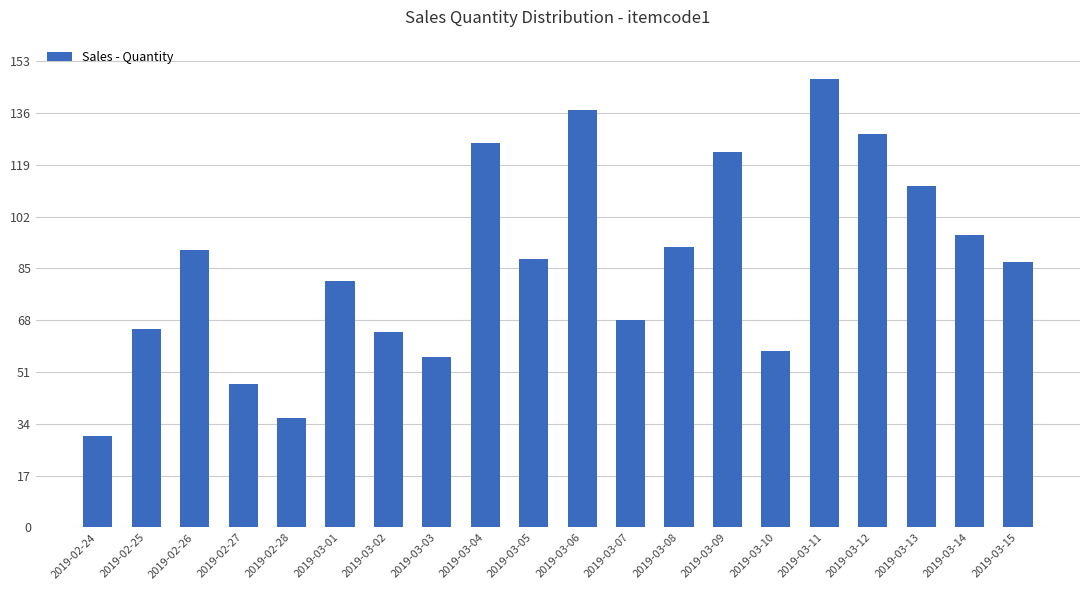

What is the average value?

87